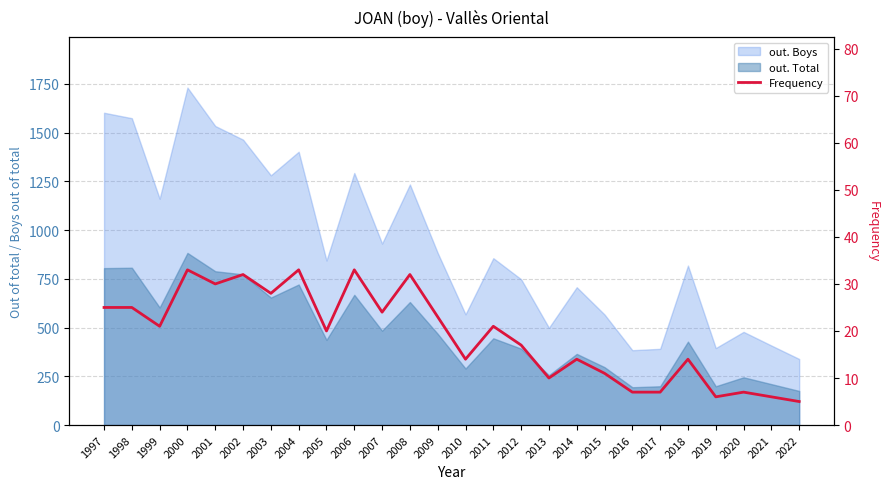

What is the maximum value shown in the chart?

33